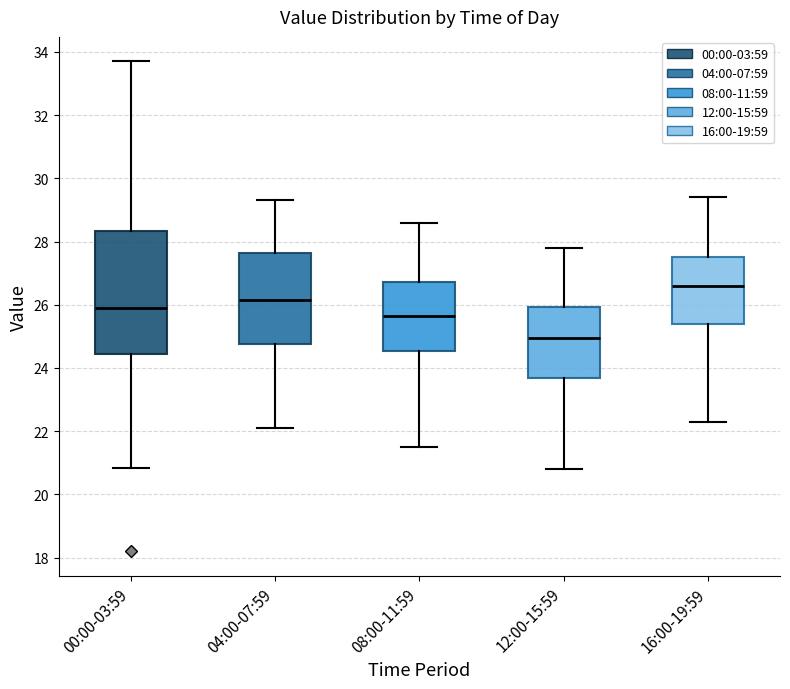

Reading left to right, read every box against the y-axis: the position of its median line, the range the box covers, and the ends of its whiskers. The values are not printed on the chart, so give them approximately, as read against the axis.

00:00-03:59: median 25.8, box 24.4 to 28.4, whiskers 20.8 to 33.8
04:00-07:59: median 26.2, box 24.8 to 27.6, whiskers 22.2 to 29.4
08:00-11:59: median 25.6, box 24.6 to 26.8, whiskers 21.6 to 28.6
12:00-15:59: median 25.0, box 23.6 to 26.0, whiskers 20.8 to 27.8
16:00-19:59: median 26.6, box 25.4 to 27.6, whiskers 22.4 to 29.4